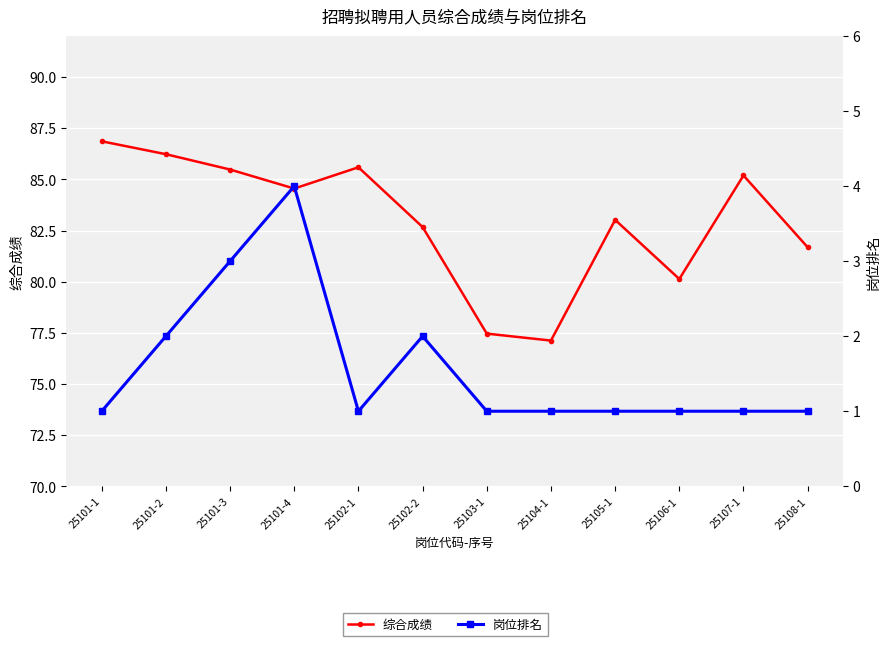

Between 25101-1 and 25108-1, which series saw the biggest shift?

综合成绩